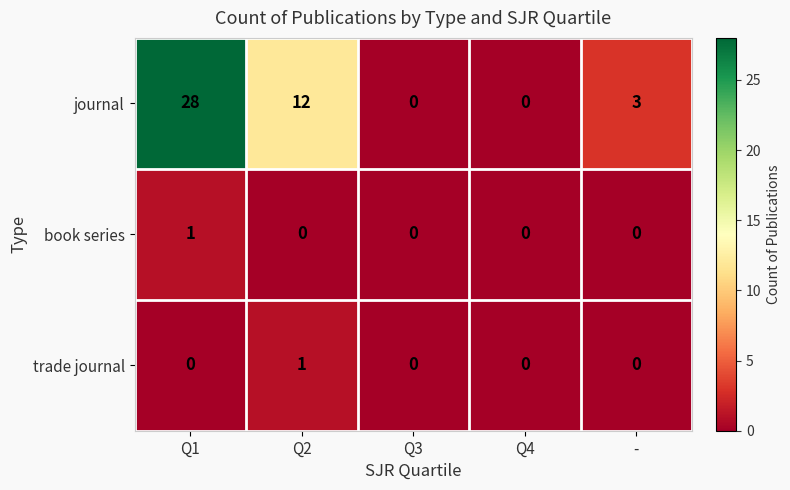

The journal series shows 5 at -. True or false?

False